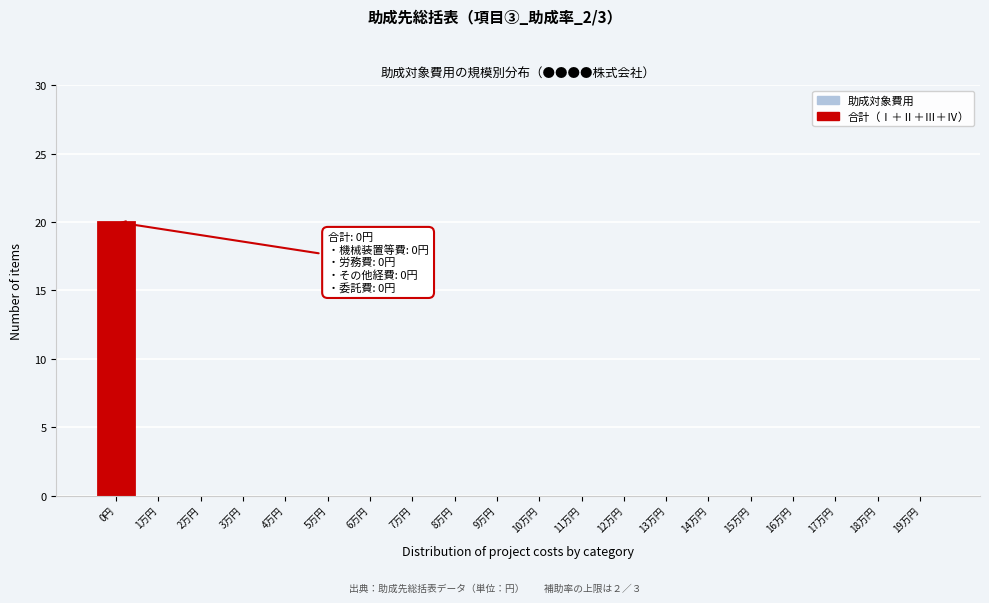

Reading left to right, what are all the values shown in this chart?

0円=20	1万円=0	2万円=0	3万円=0	4万円=0	5万円=0	6万円=0	7万円=0	8万円=0	9万円=0	10万円=0	11万円=0	12万円=0	13万円=0	14万円=0	15万円=0	16万円=0	17万円=0	18万円=0	19万円=0